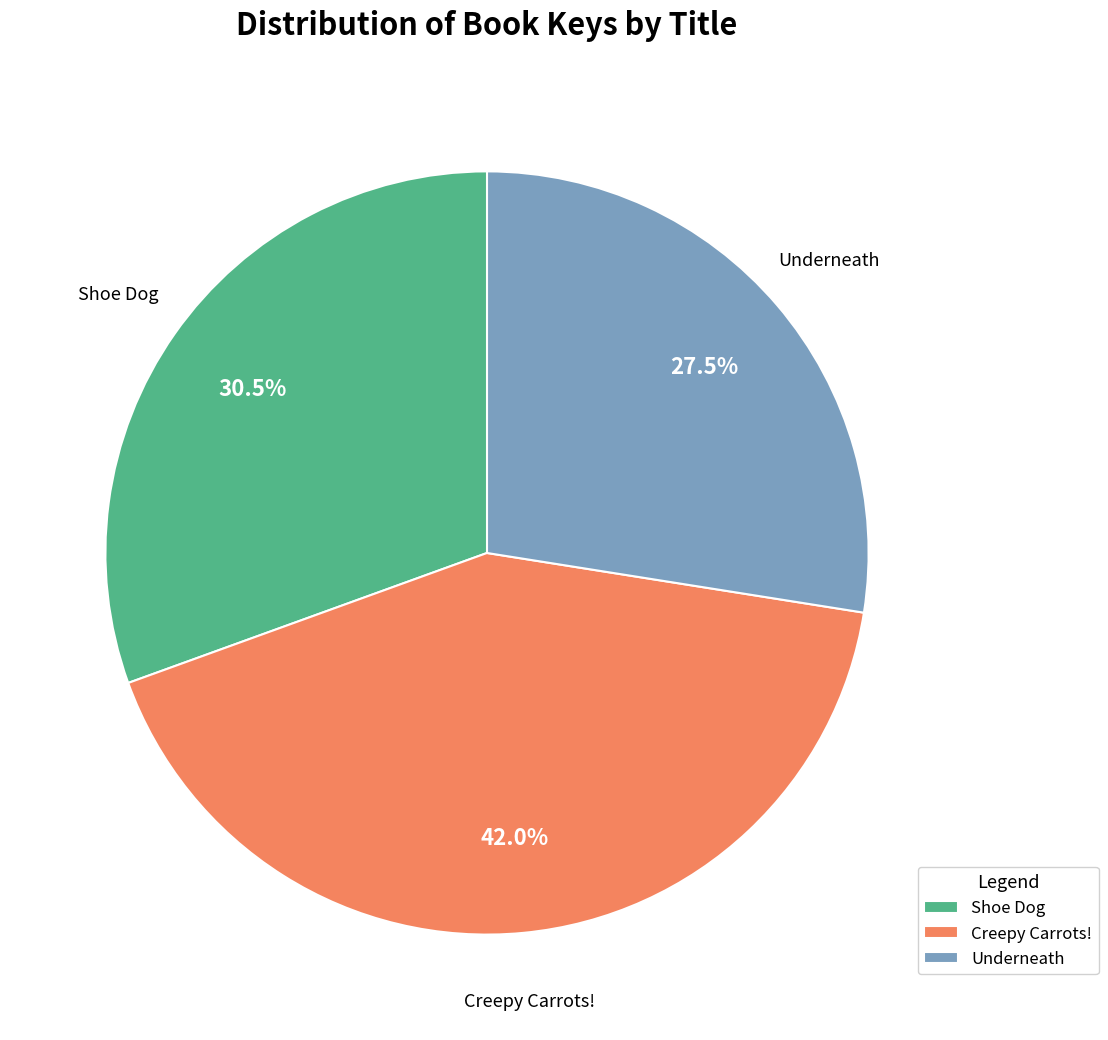

The Underneath slice represents 35% of the pie. True or false?

False